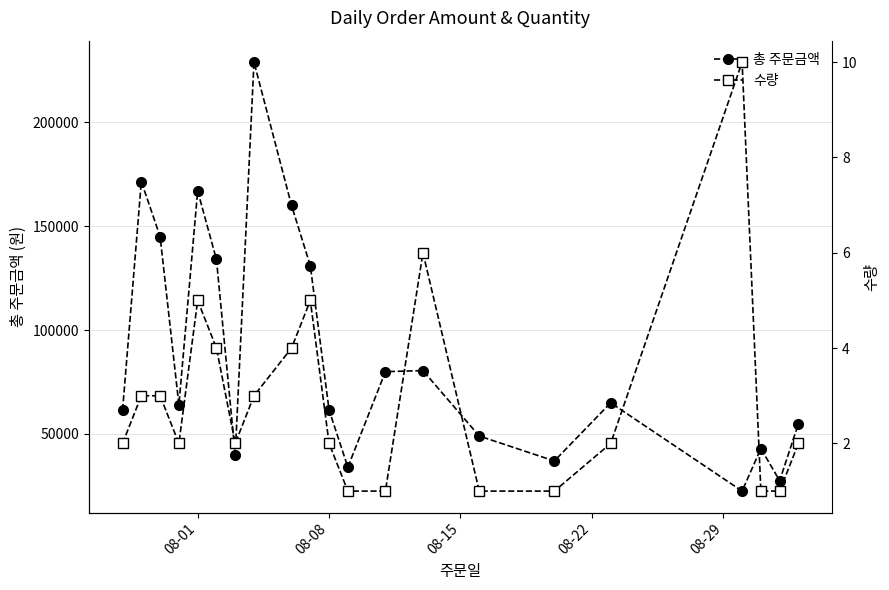

How many interior local valleys does the 총 주문금액 series have?

6